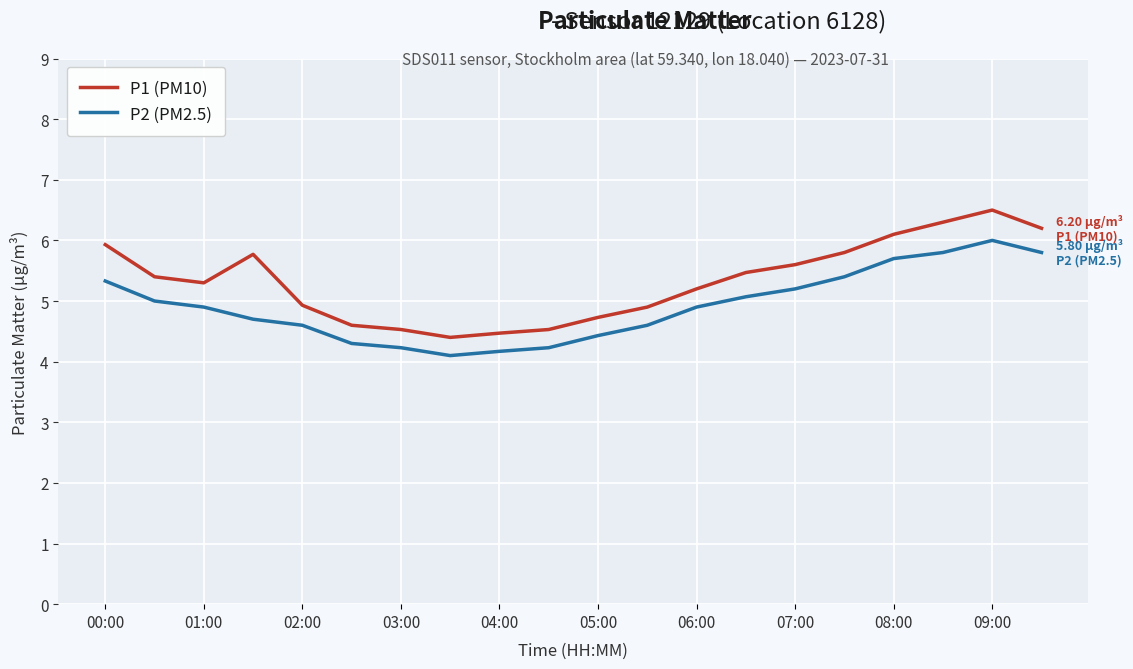

Which series has the largest total across all categories?

P1 (PM10)